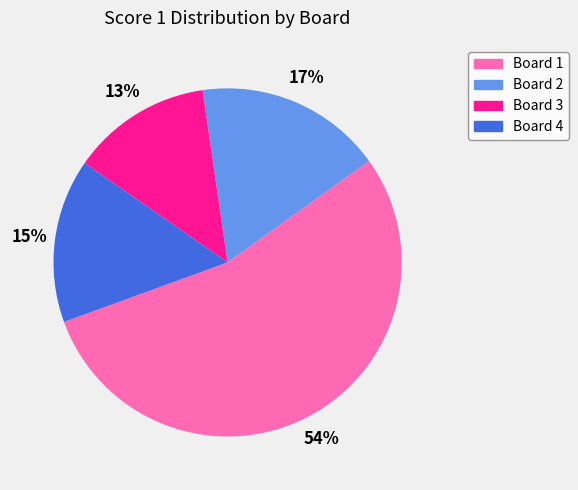

Rank the categories by value from lowest to highest.

Board 3, Board 4, Board 2, Board 1